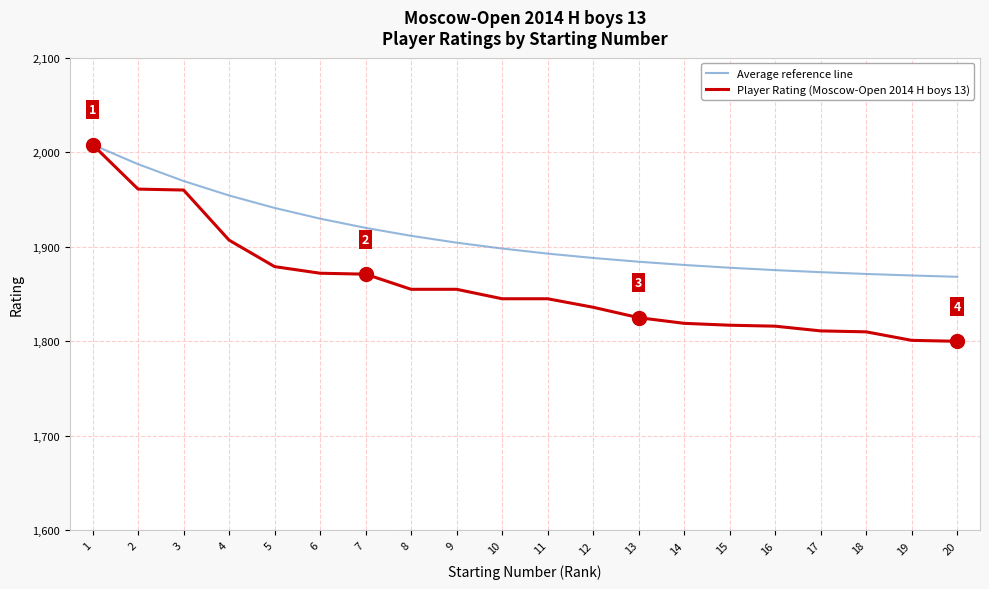

What is the minimum value shown in the chart?

1800.0